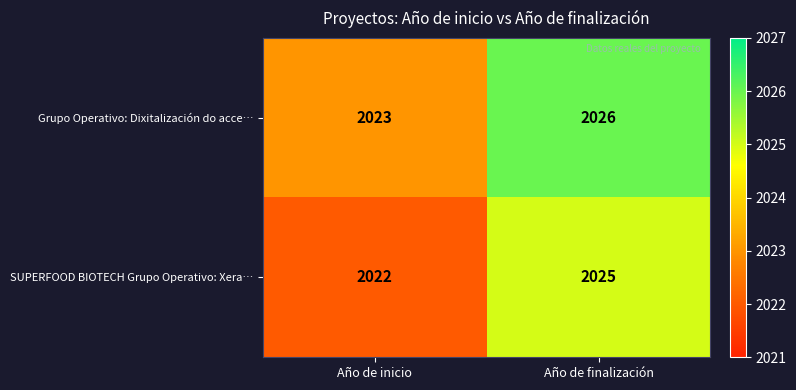

What is the sum of the SUPERFOOD BIOTECH Grupo Operativo: Xera… values at Año de inicio and Año de finalización?

4047